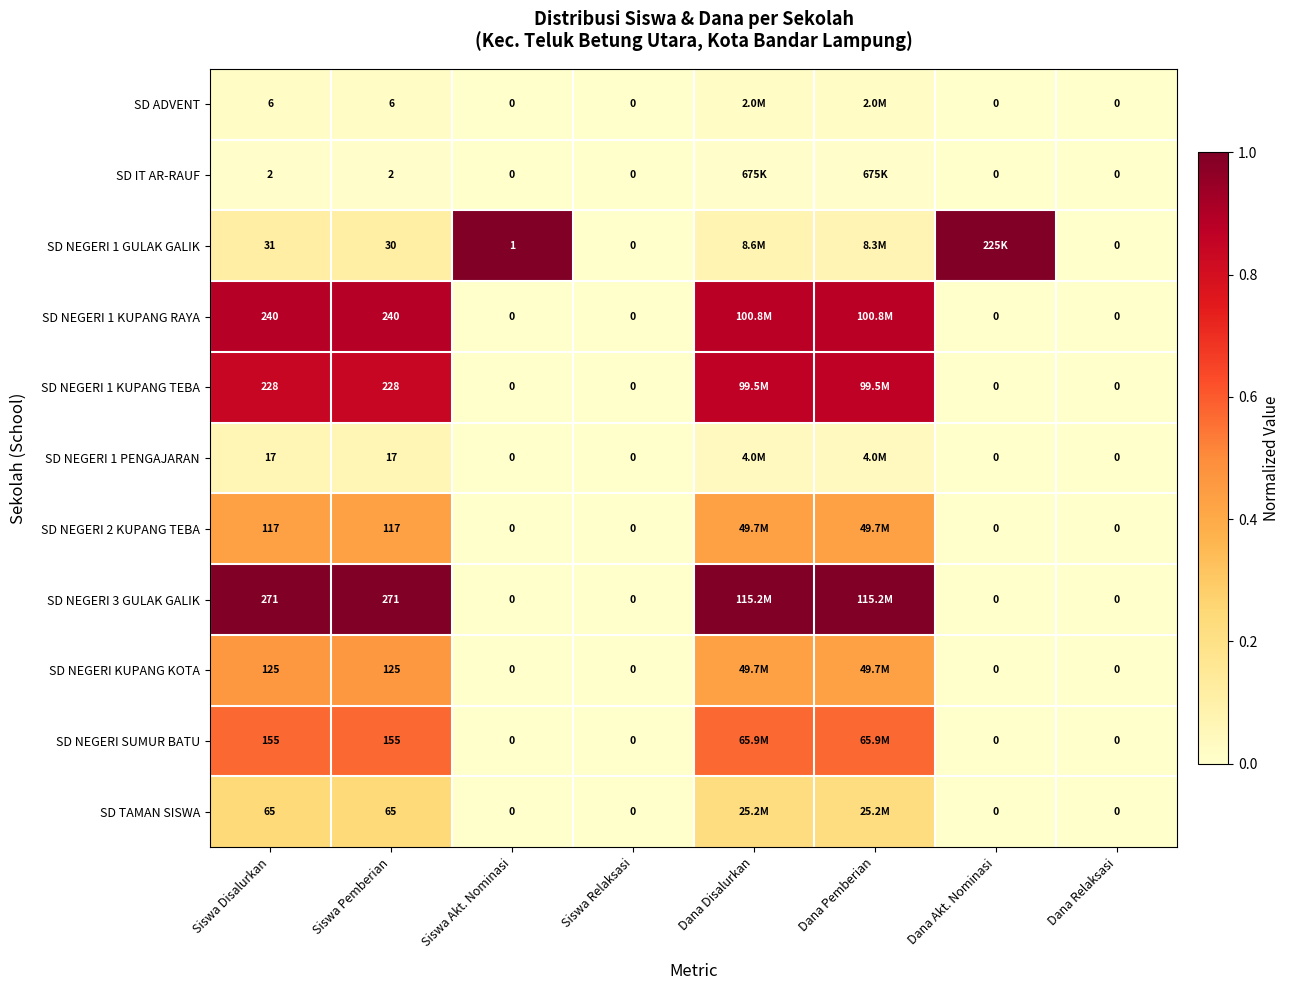

Rank the series at Dana Pemberian from highest to lowest value.

SD NEGERI 3 GULAK GALIK, SD NEGERI 1 KUPANG RAYA, SD NEGERI 1 KUPANG TEBA, SD NEGERI SUMUR BATU, SD NEGERI 2 KUPANG TEBA, SD NEGERI KUPANG KOTA, SD TAMAN SISWA, SD NEGERI 1 GULAK GALIK, SD NEGERI 1 PENGAJARAN, SD ADVENT, SD IT AR-RAUF